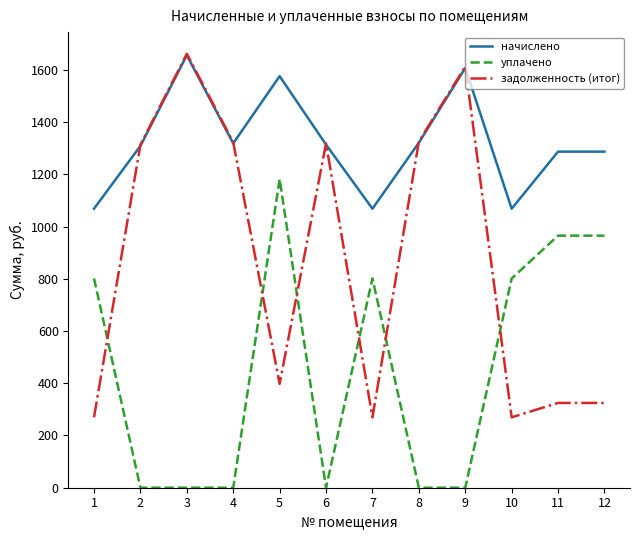

What are all the series names shown in the legend?

начислено, уплачено, задолженность (итог)